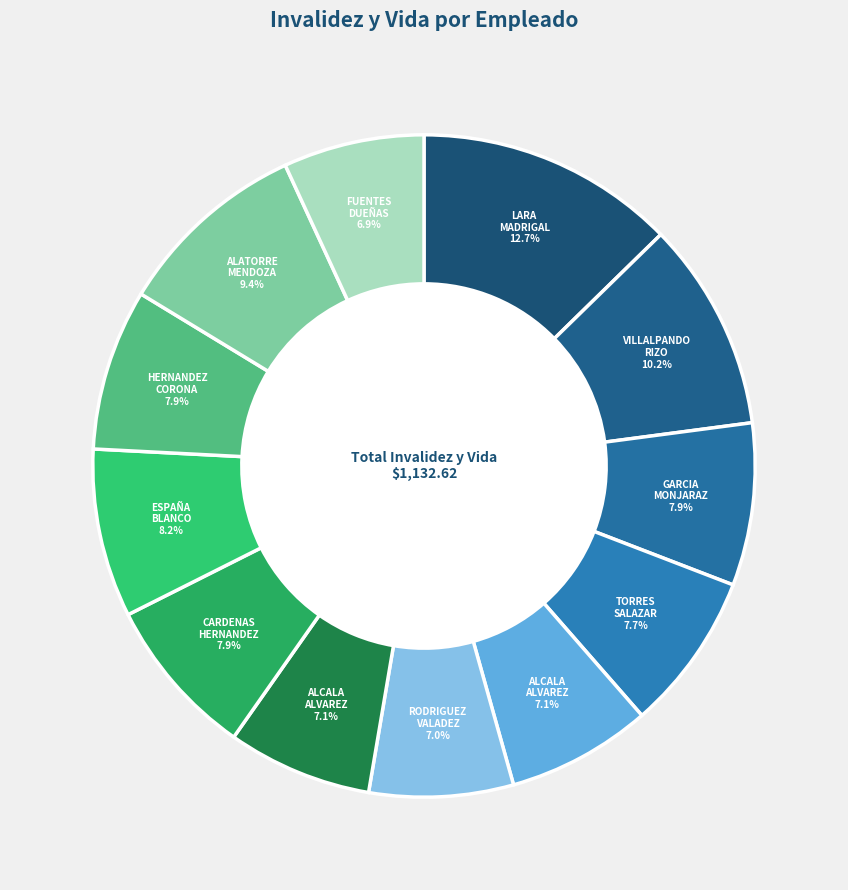

To the nearest percent, what is the difference between the largest and smallest slice percentages?

6%